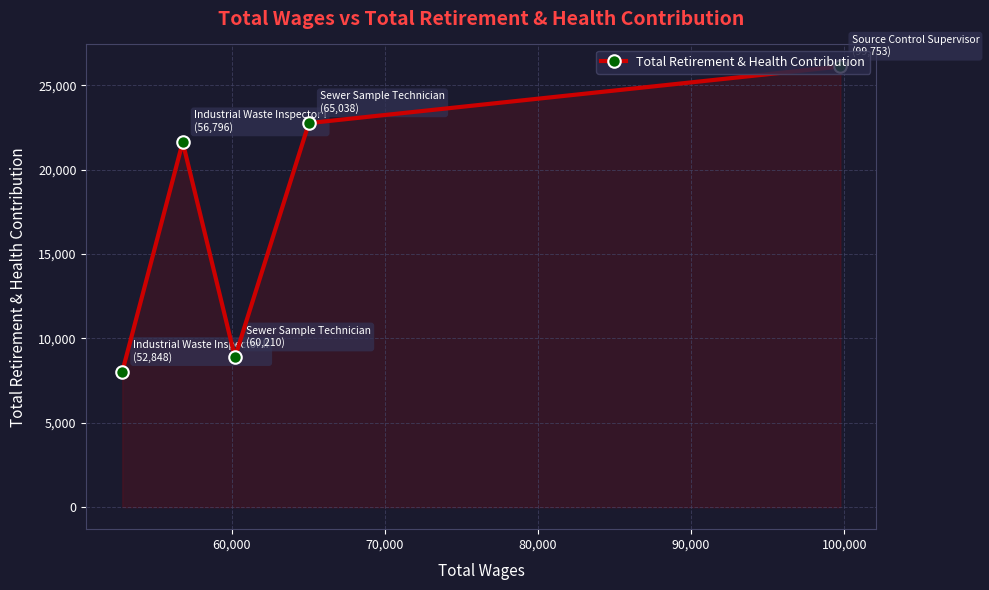

What is the sum of all values?

87437